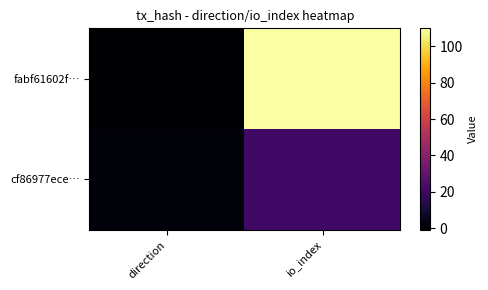

At which category does the chart reach its peak across all series?

io_index